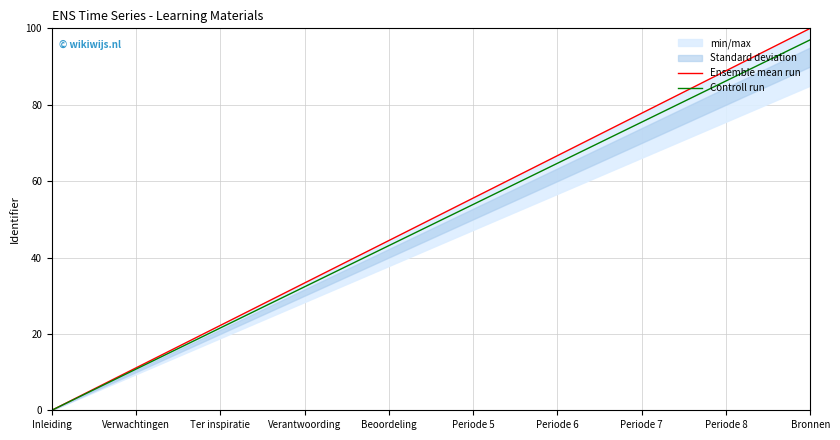

What is the sum of all Controll run values?

485.0